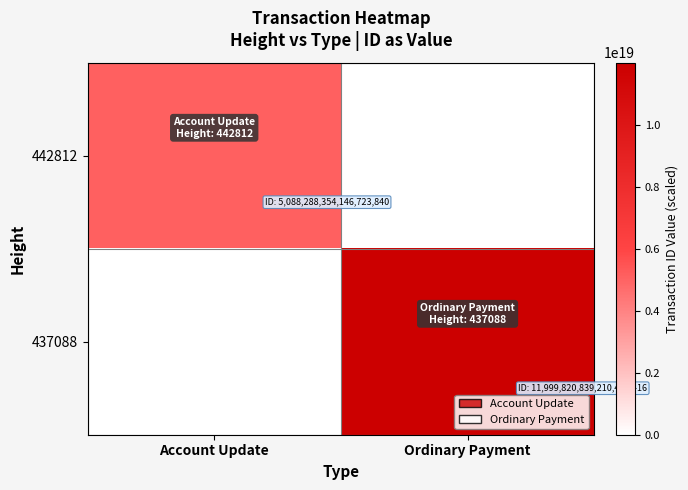

Reading left to right, extract all data points from this chart.

442812: Account Update=5088288354146723840	Ordinary Payment=0
437088: Account Update=0	Ordinary Payment=11999820839210428416